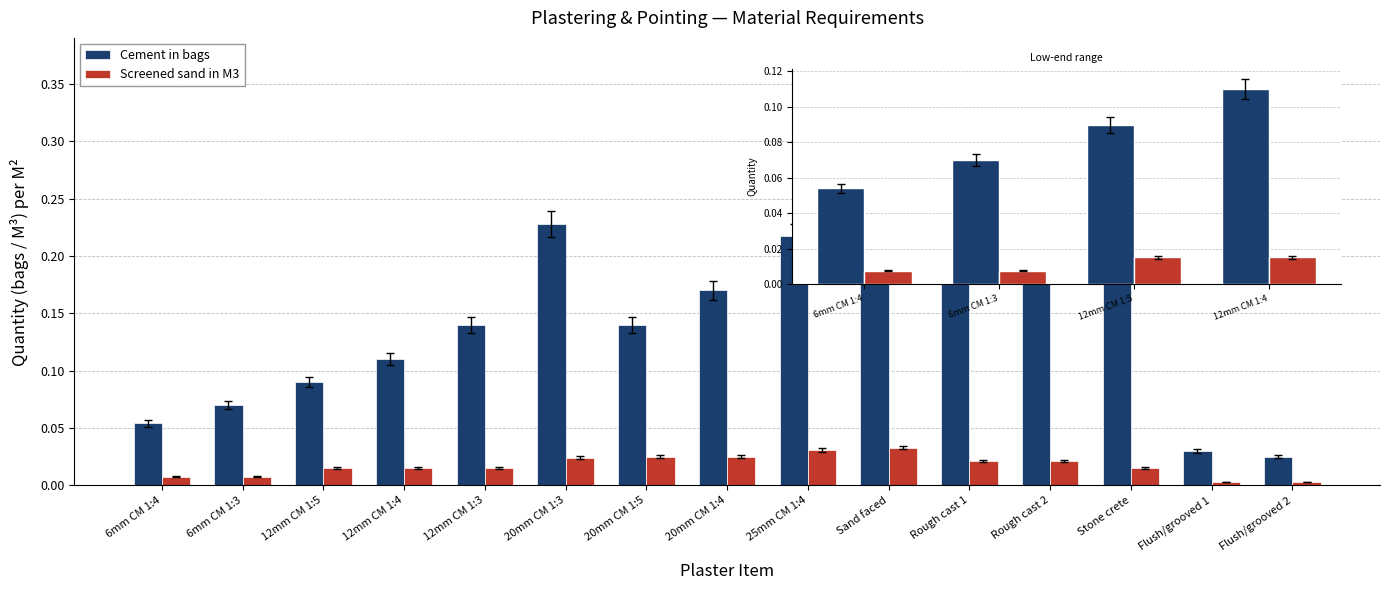

Rank the series by their maximum value, from lowest to highest.

Screened sand in M3, Cement in bags